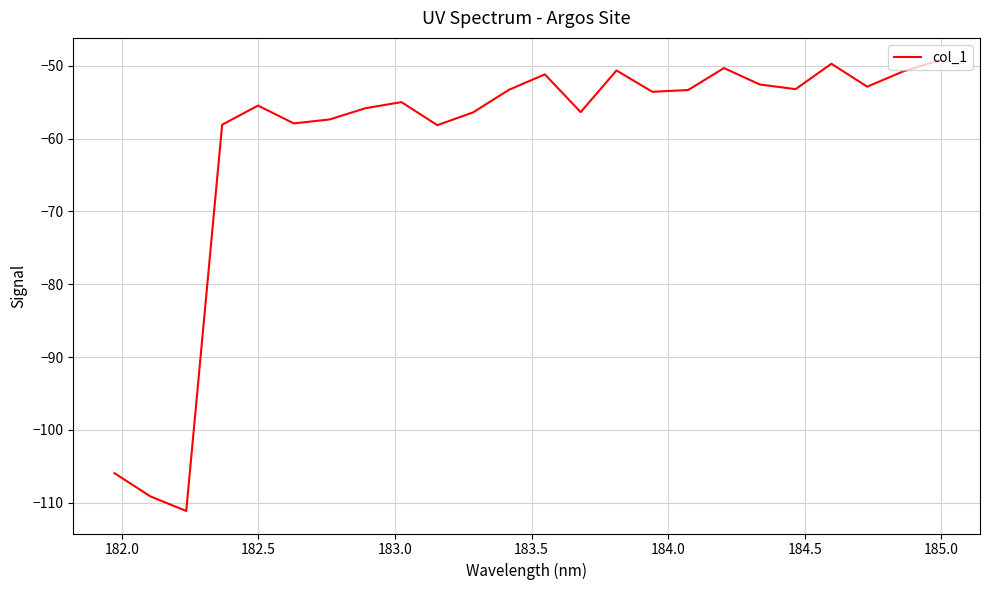

What is the smallest value displayed?

-111.1